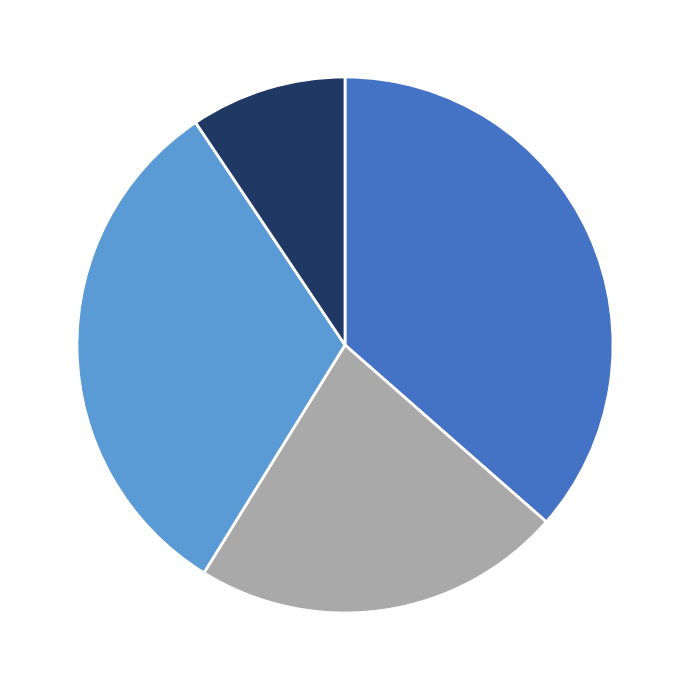

Is there any slice that represents more than half of the pie?

No